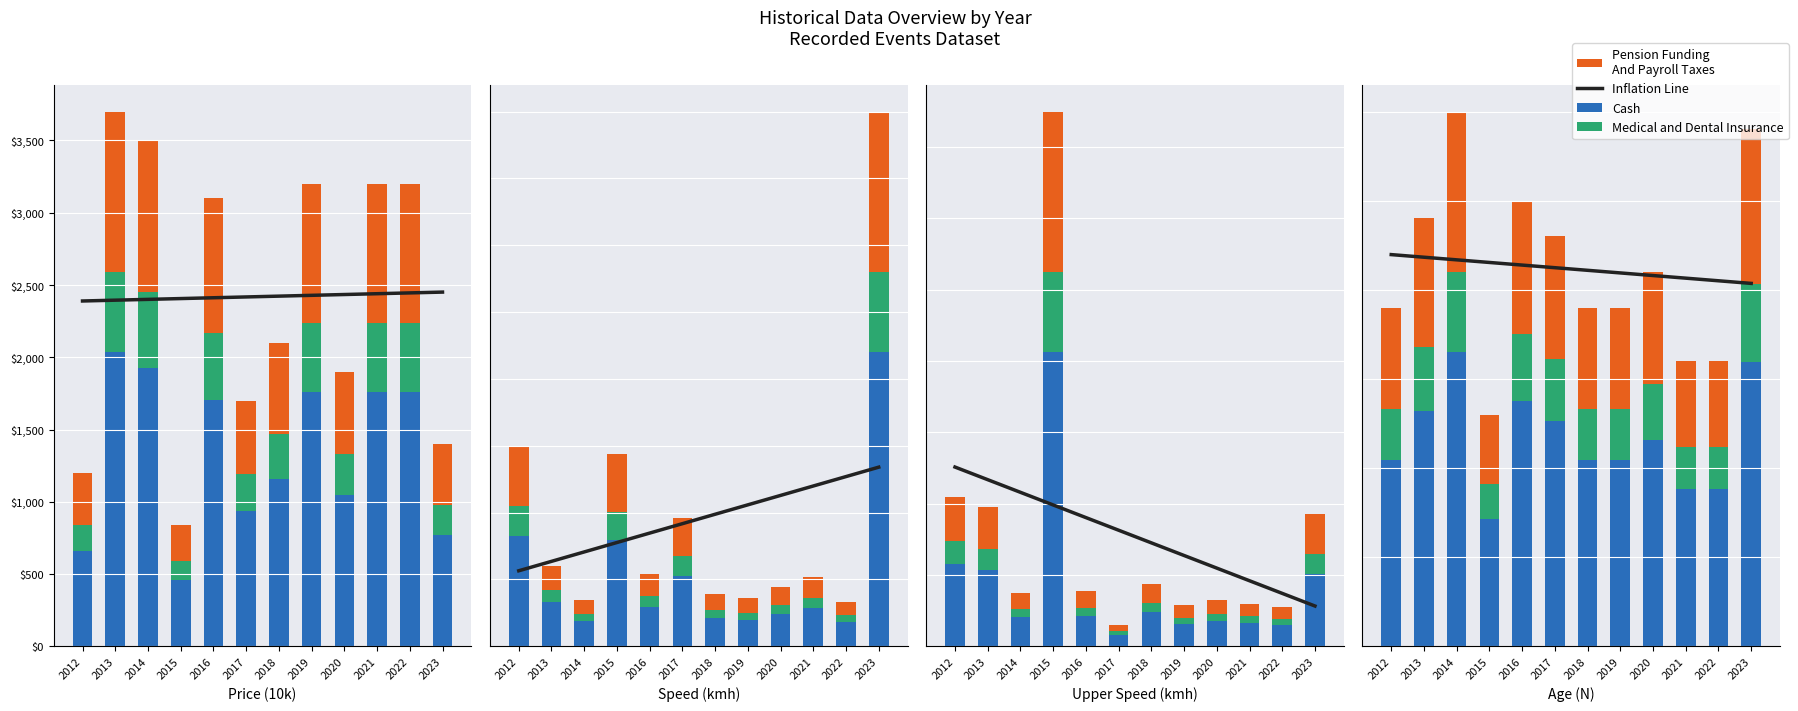

Which series has the widest spread of values?

Cash